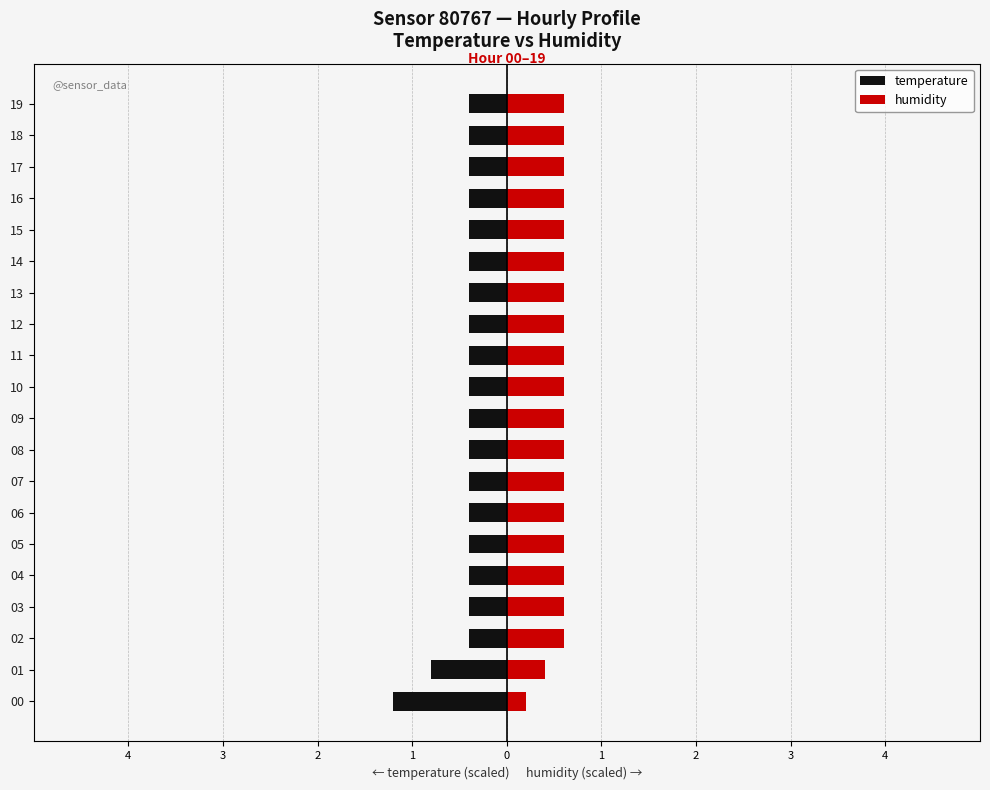

What is the label of the 5th bar from the right?

15